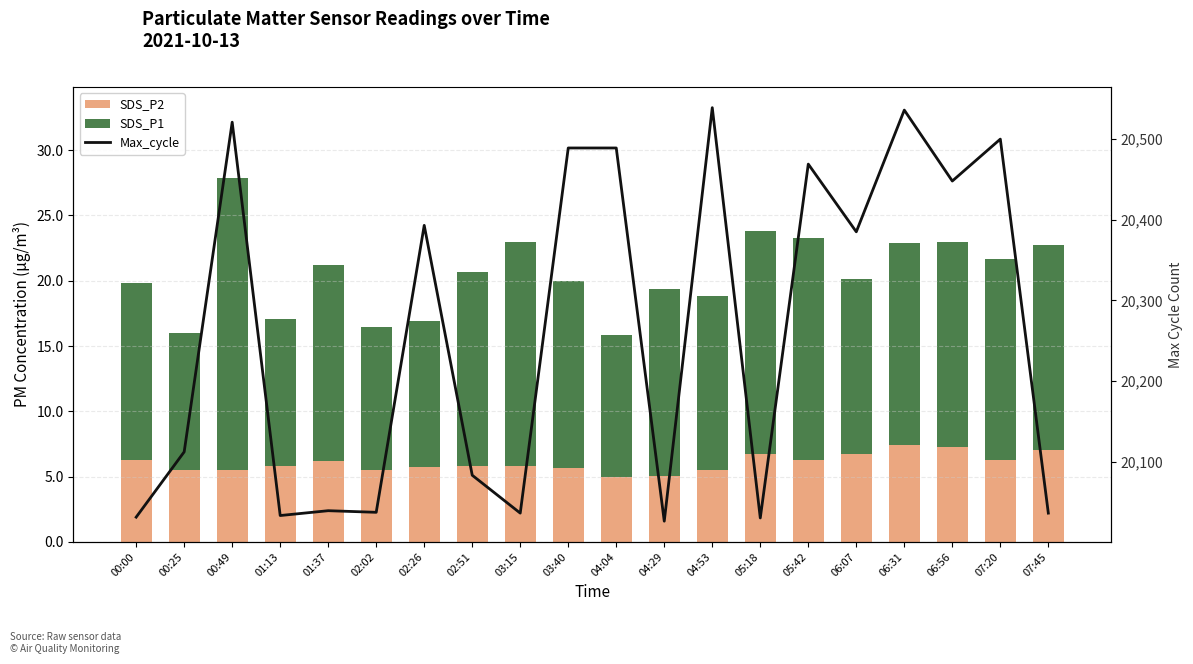

Reading left to right, list all the values displayed in this chart.

SDS_P2: 6.3	5.5	5.5	5.8	6.2	5.5	5.8	5.8	5.8	5.7	5.0	5.1	5.5	6.7	6.3	6.7	7.4	7.3	6.3	7.1
SDS_P1: 13.5	10.5	22.4	11.3	15.0	10.9	11.2	14.9	17.1	14.3	10.8	14.3	13.3	17.1	17.0	13.5	15.5	15.7	15.4	15.7
Max_cycle: 20031.0	20112.0	20521.0	20033.0	20039.0	20037.0	20393.0	20083.0	20036.0	20489.0	20489.0	20026.0	20539.0	20030.0	20469.0	20385.0	20536.0	20448.0	20500.0	20036.0